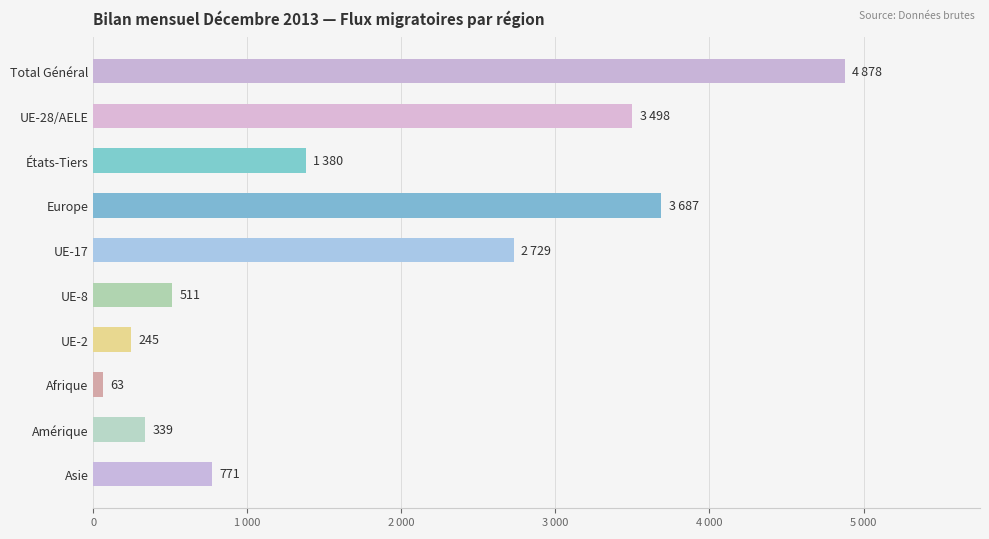

What is the sum of all values?

18101